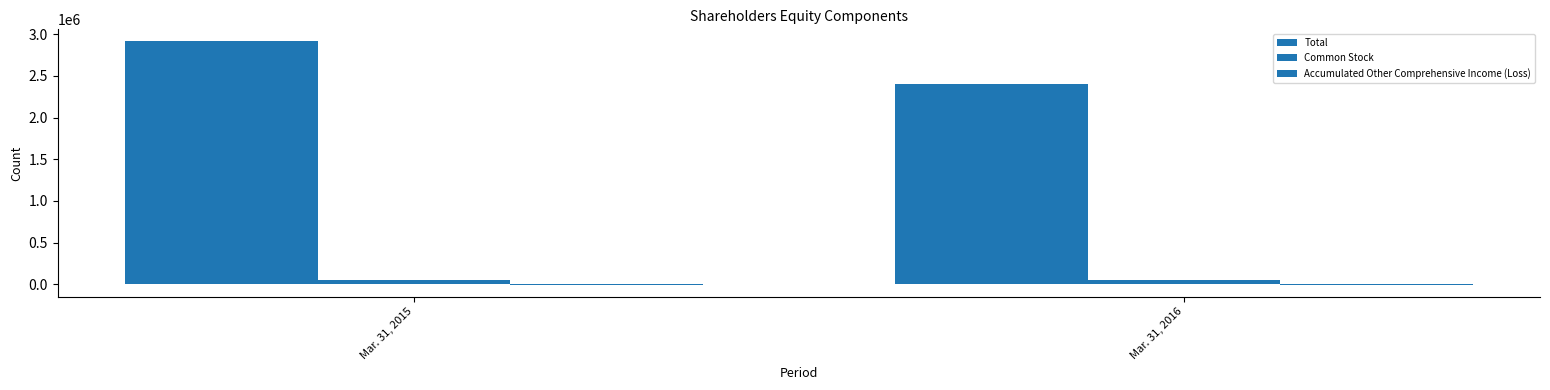

How many groups of bars are there?

2